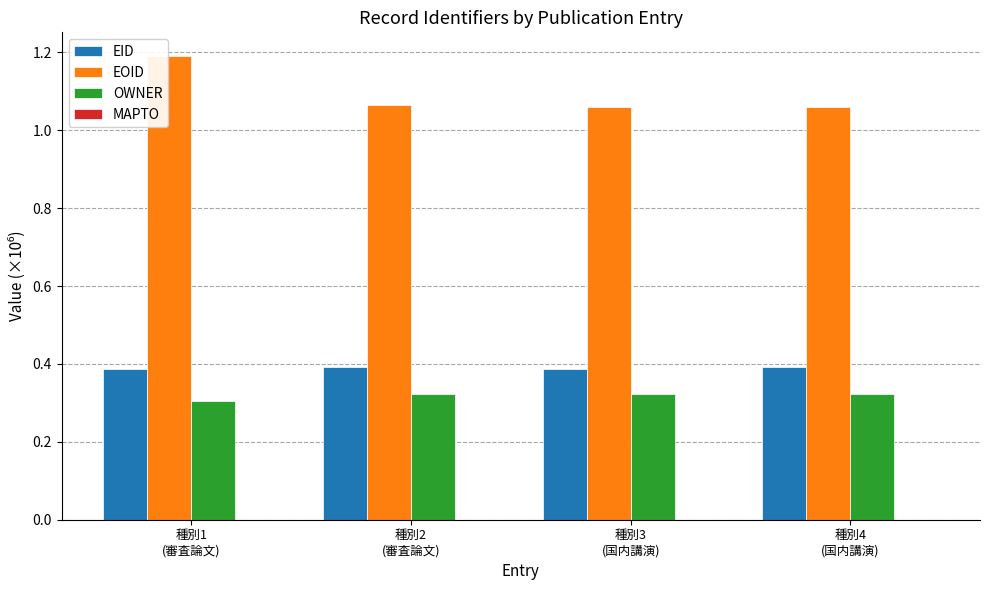

How many series are shown in this chart?

3